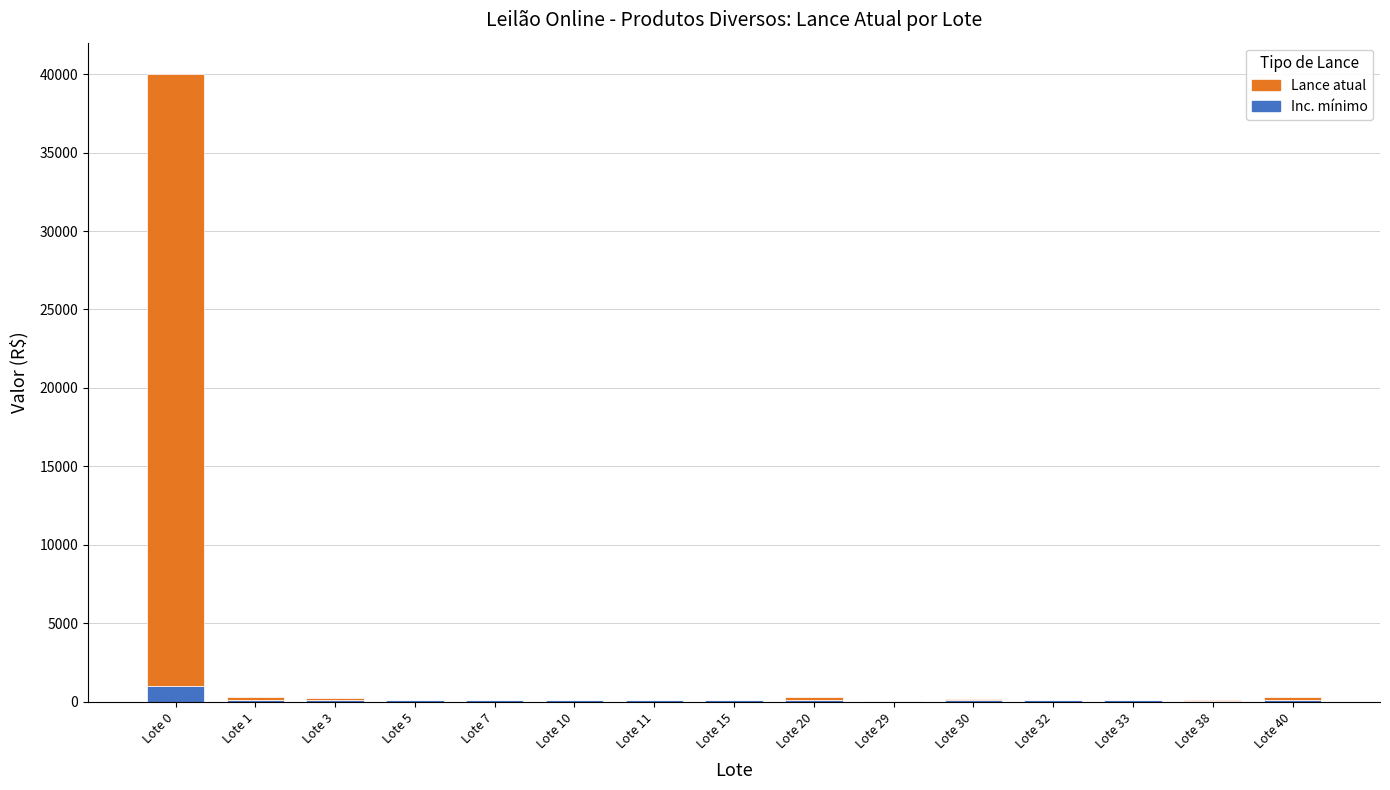

Which category has the highest value in the Inc. mínimo series?

Lote 0